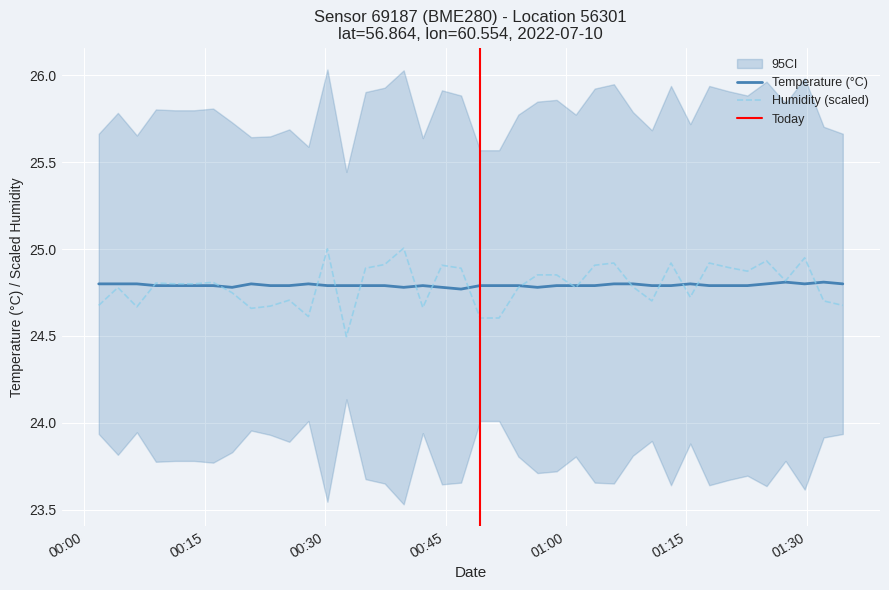

True or false: temperature and humidity intersect in this chart.

True